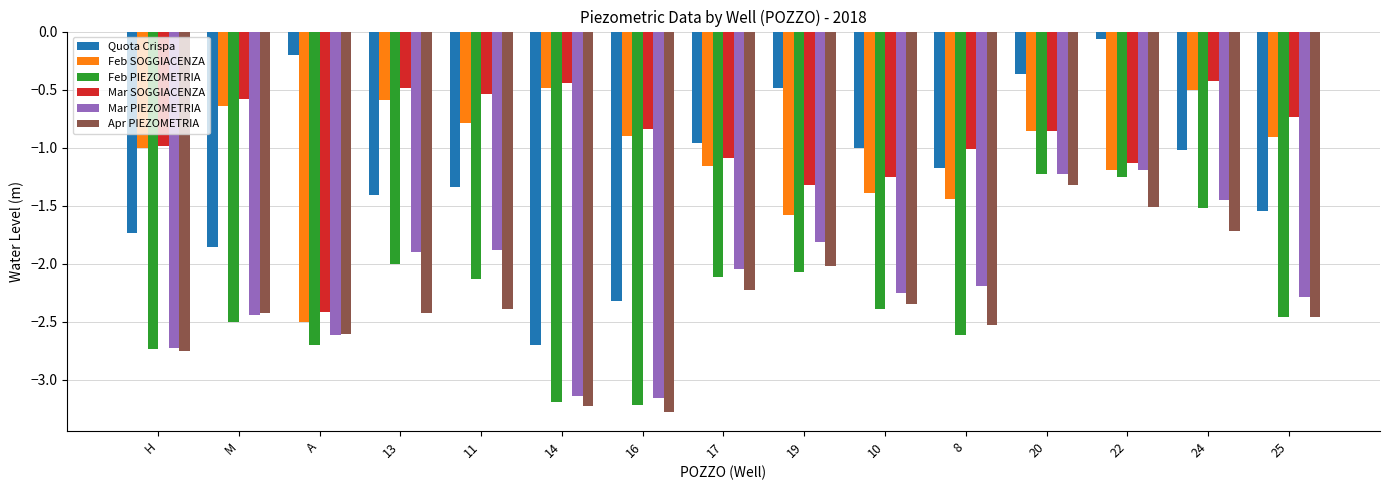

How many data points does each series have?

15